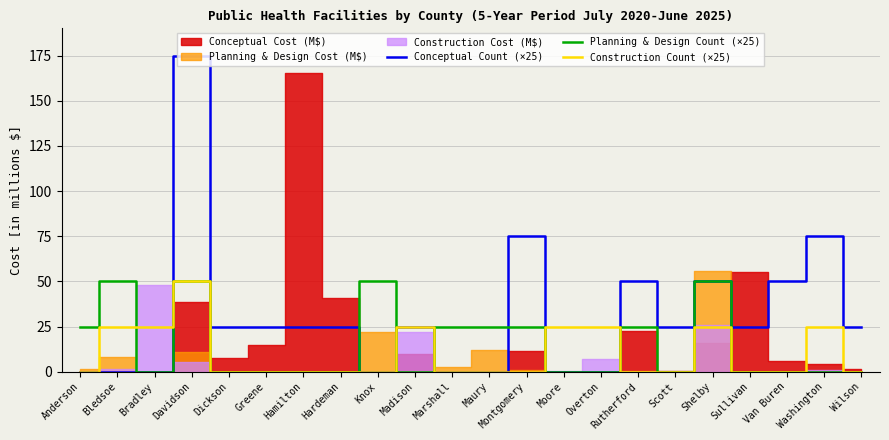

Which has a higher value, Davidson or Montgomery?

Davidson